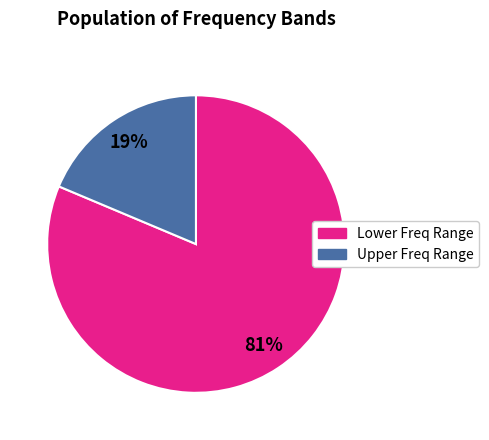

To the nearest percent, what is the average slice percentage?

50%